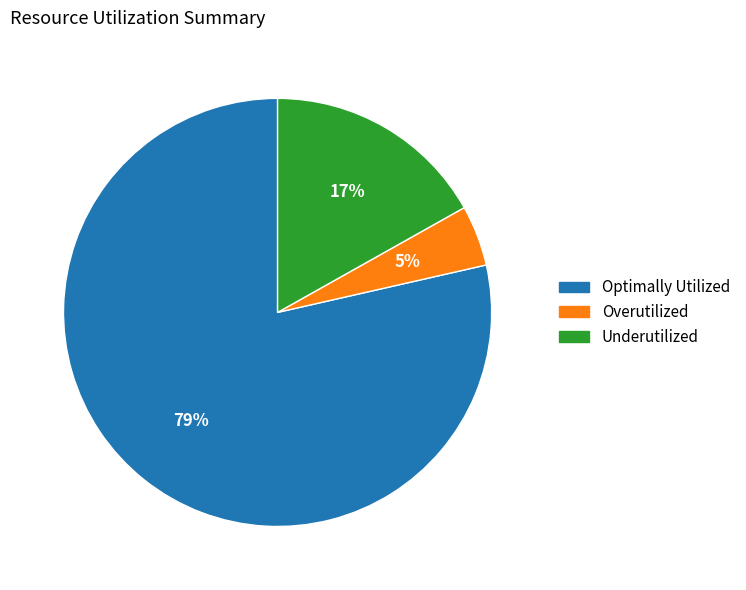

To the nearest percent, what is the average slice percentage?

33%